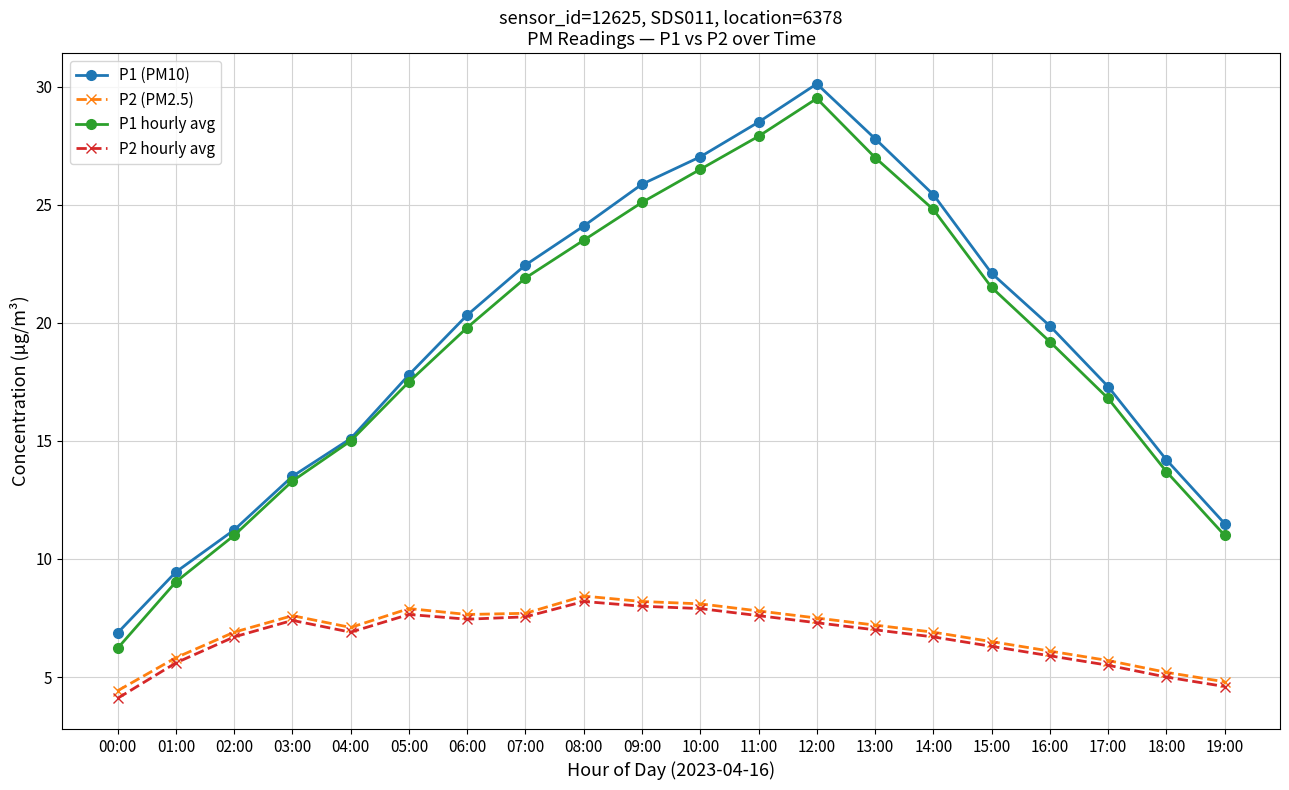

What is the value of the P1 (PM10) point at the 10th from the left?

25.9